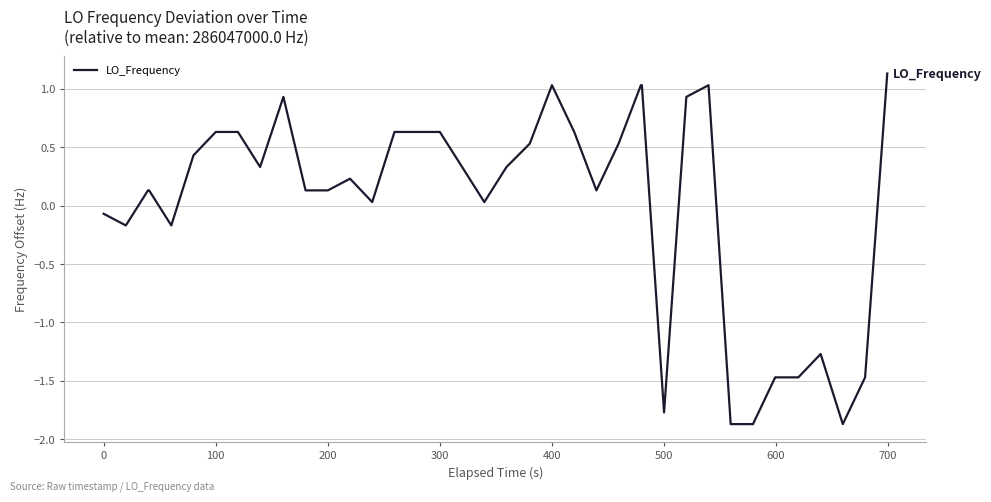

What is the greatest value displayed?

1.1